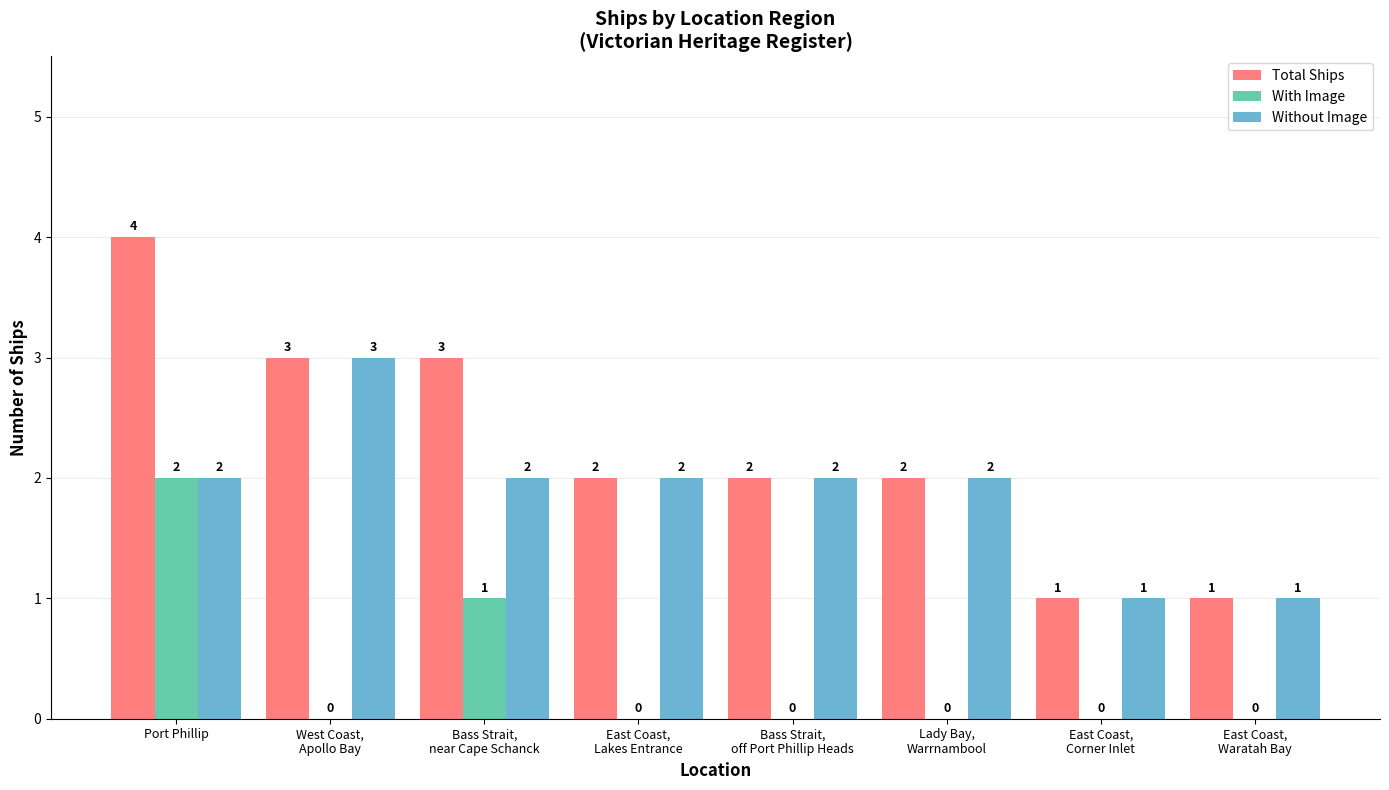

How many data points in With Image are above 0?

2